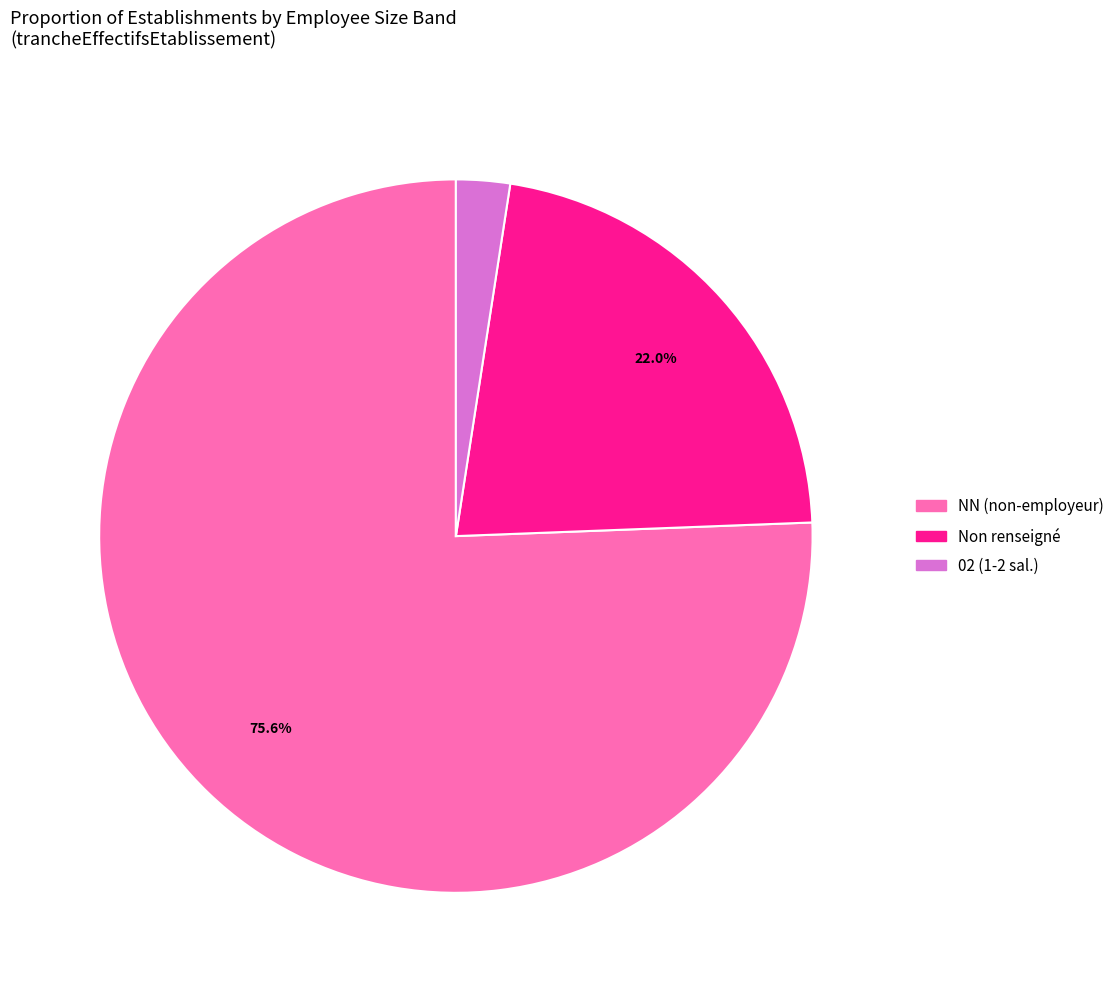

Is there a majority slice in this chart?

Yes